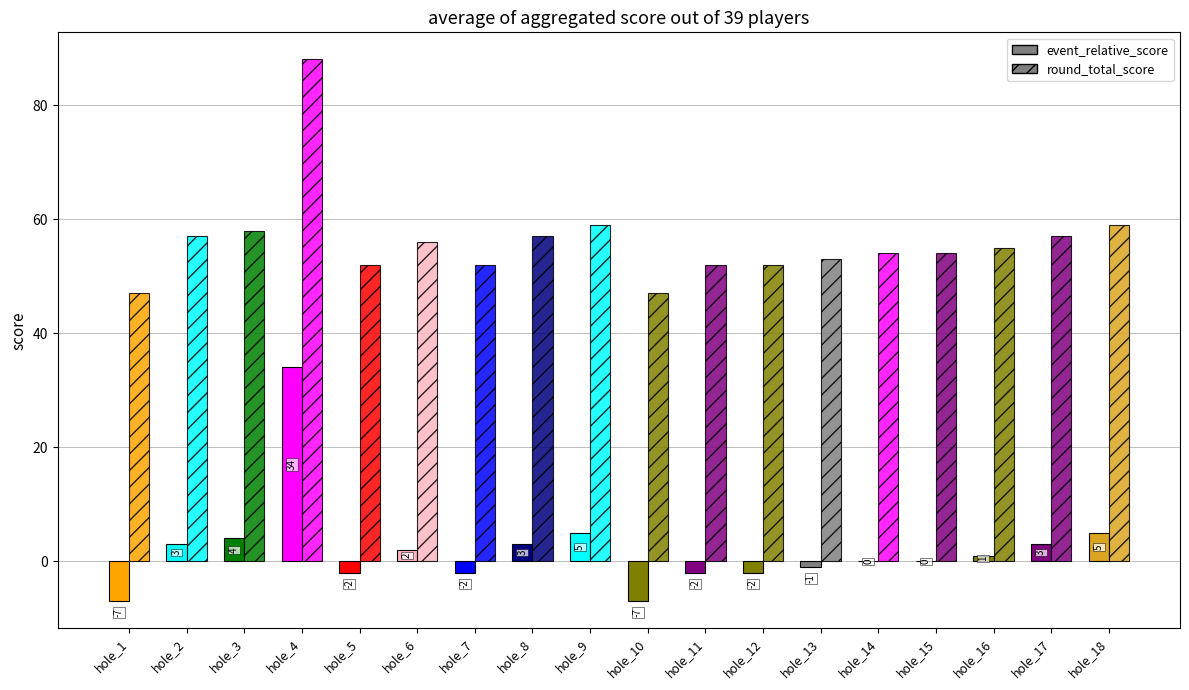

How many data points does each series have?

18